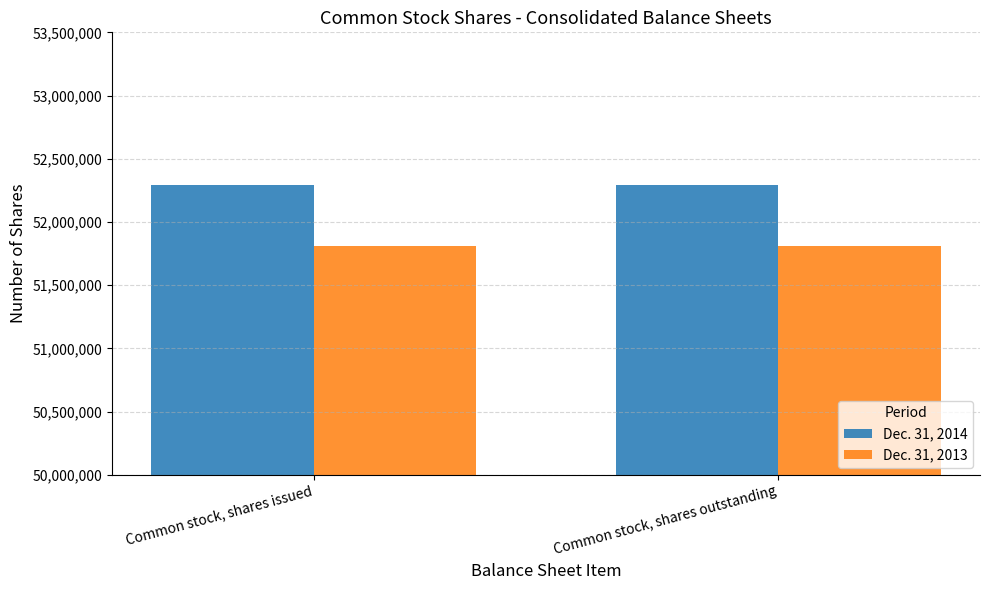

True or false: Dec. 31, 2013 has a value of 51809000 at Common stock, shares issued.

True